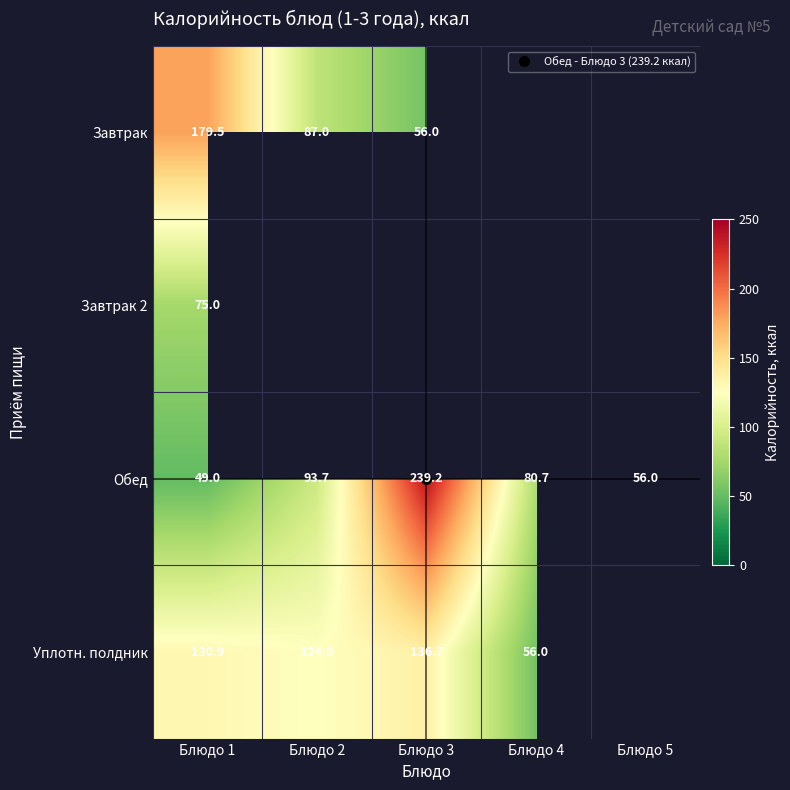

At how many categories does at least one series exceed 49?

5